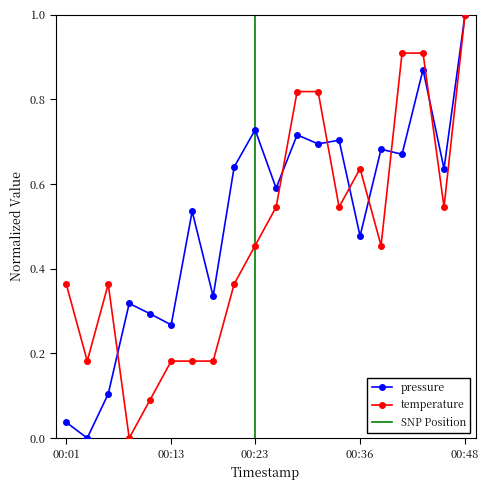

Which series has the widest spread of values?

pressure